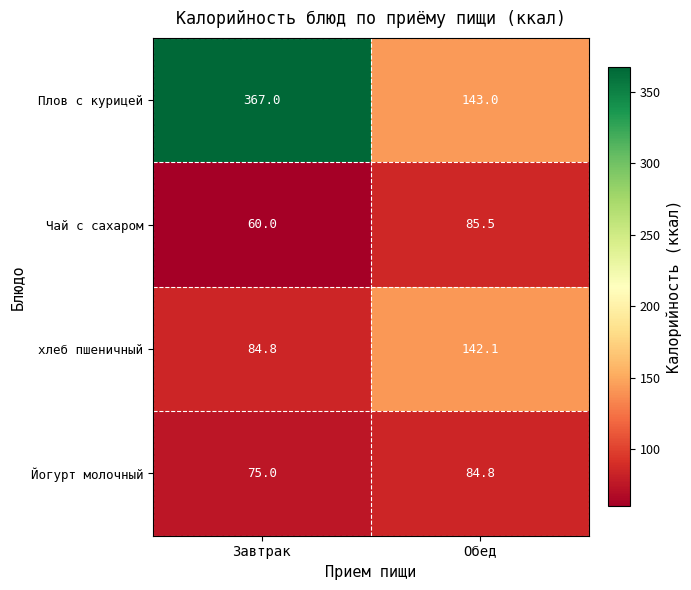

Reading left to right, transcribe all the data shown in this chart.

Плов с курицей: Завтрак=367.0	Обед=143.0
Чай с сахаром: Завтрак=60.0	Обед=85.5
хлеб пшеничный: Завтрак=84.8	Обед=142.1
Йогурт молочный: Завтрак=75.0	Обед=84.8